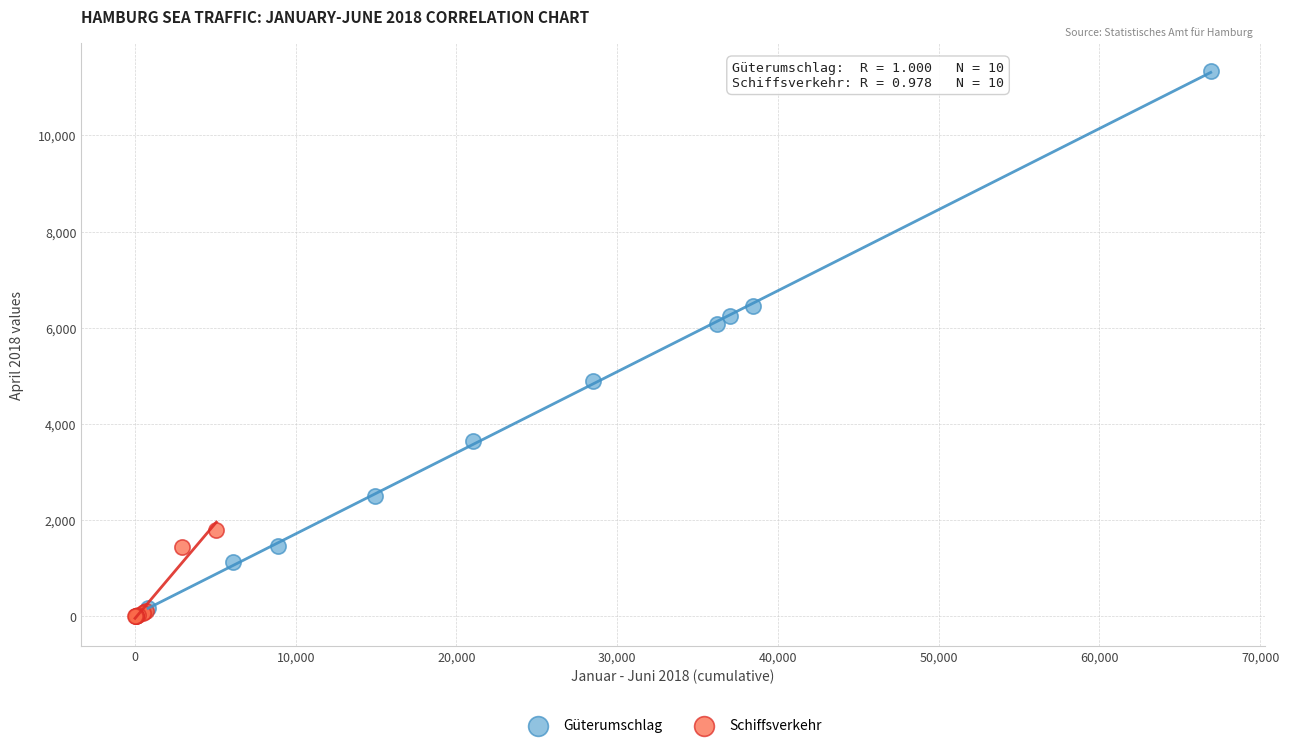

Which series contains the highest Y value?

Güterumschlag